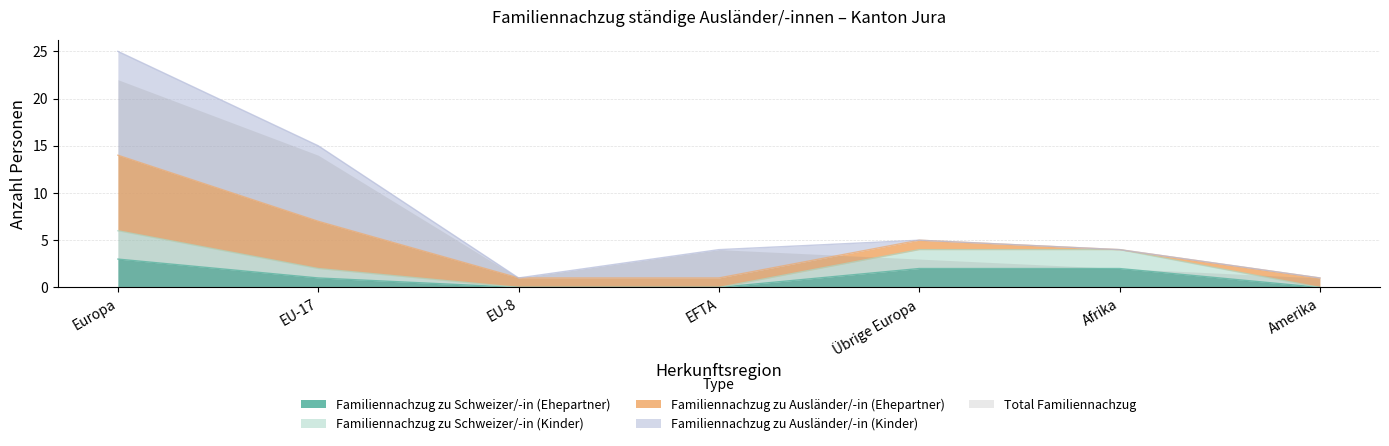

The Familiennachzug zu Schweizer/-in (Ehepartner) series shows 1 at Afrika. True or false?

False